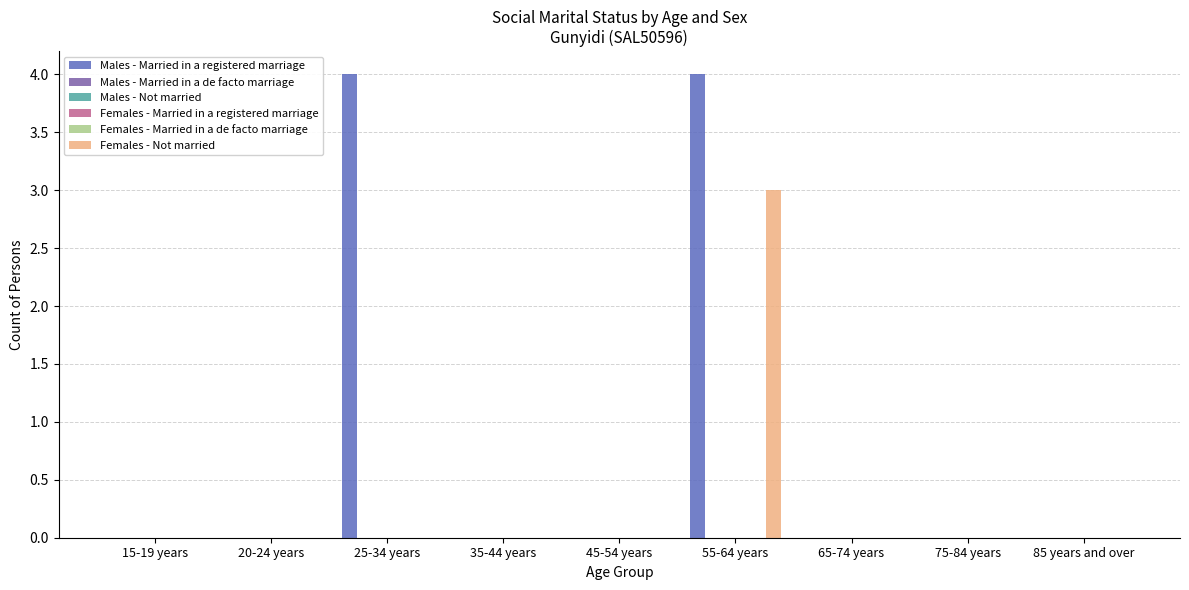

Is the value of Males - Married in a registered marriage at 20-24 years greater than the value of Males - Not married at 75-84 years?

No